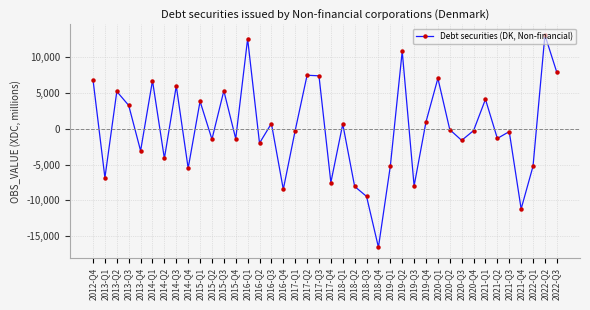

Is it true that the value at 2019-Q3 is -11474?

False